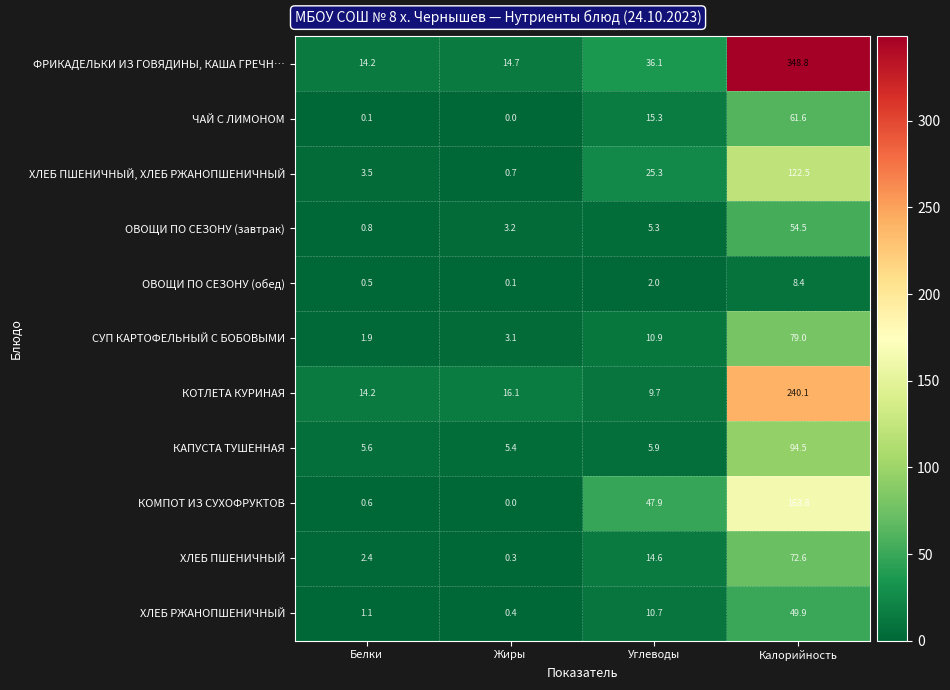

Which series has the largest total across all categories?

ФРИКАДЕЛЬКИ ИЗ ГОВЯДИНЫ, КАША ГРЕЧН…